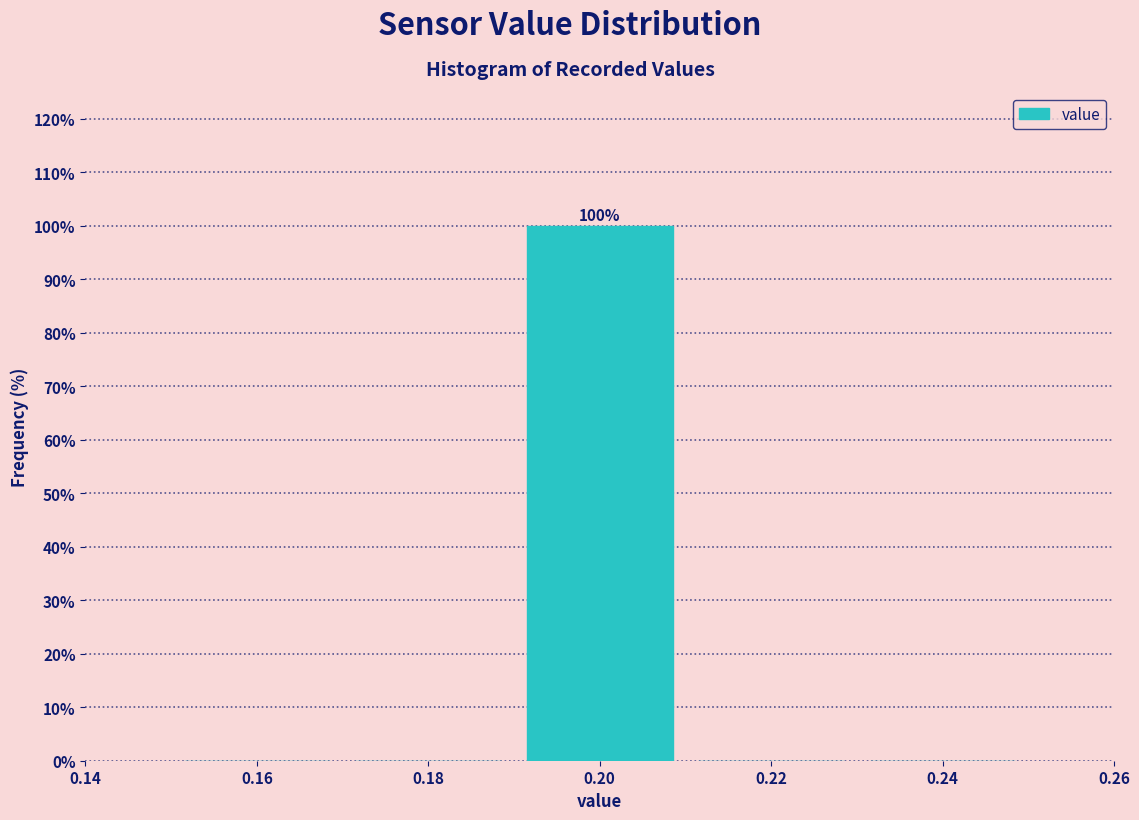

Which range on the x-axis has the tallest bar?

0.19 to 0.21